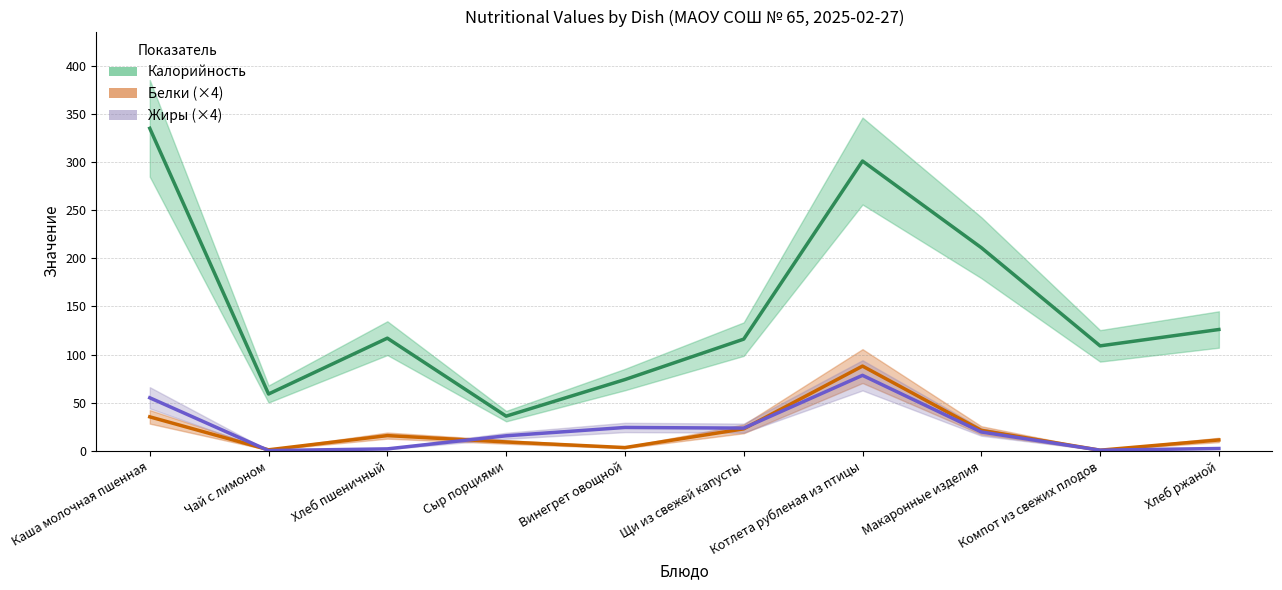

At how many categories does at least one series exceed 310?

1